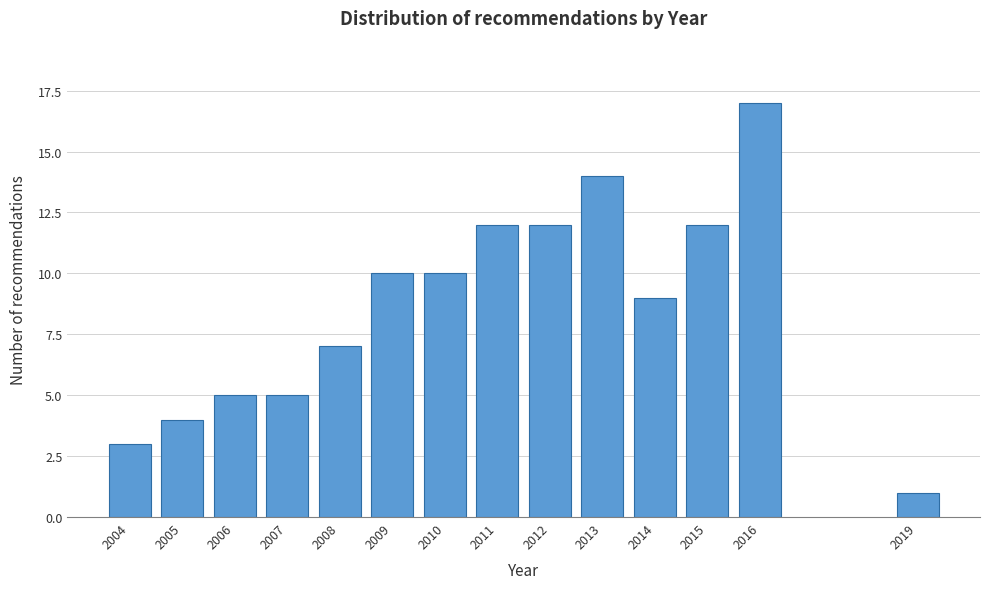

Reading left to right, what are all the values shown in this chart?

3	4	5	5	7	10	10	12	12	14	9	12	17	1